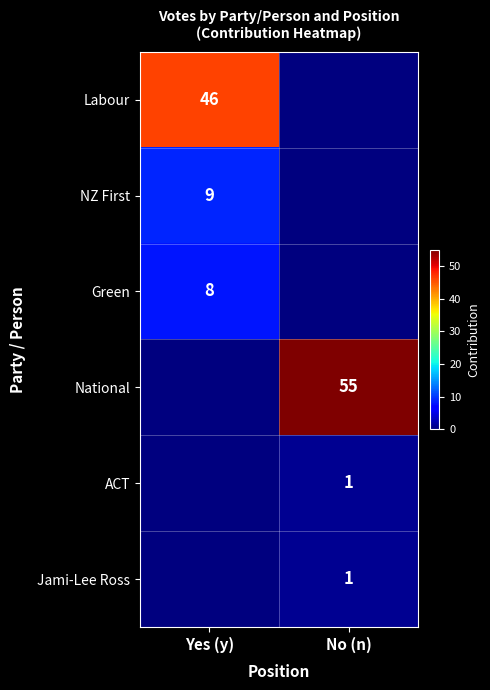

The Labour series shows 21 at Yes (y). True or false?

False